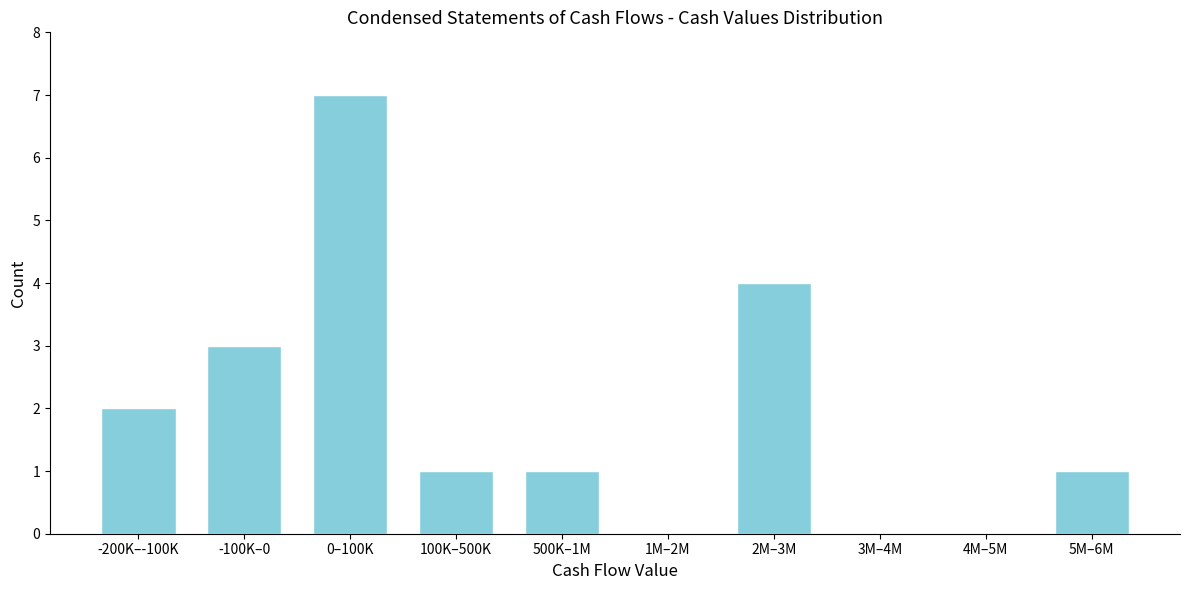

Reading right to left, what are all the values shown in this chart?

5M–6M=1	4M–5M=0	3M–4M=0	2M–3M=4	1M–2M=0	500K–1M=1	100K–500K=1	0–100K=7	-100K–0=3	-200K–-100K=2